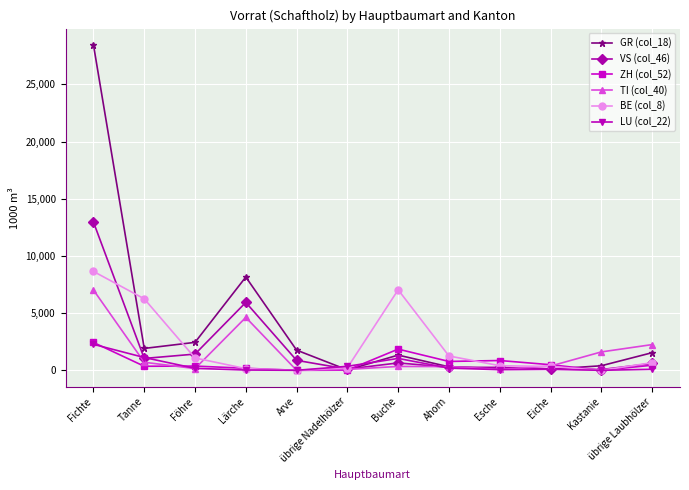

At which category is the sum across all series the highest?

Fichte